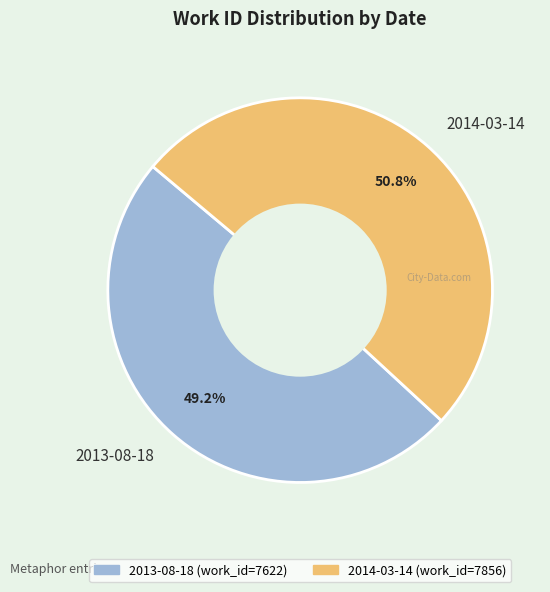

Is there any slice that represents more than half of the pie?

Yes